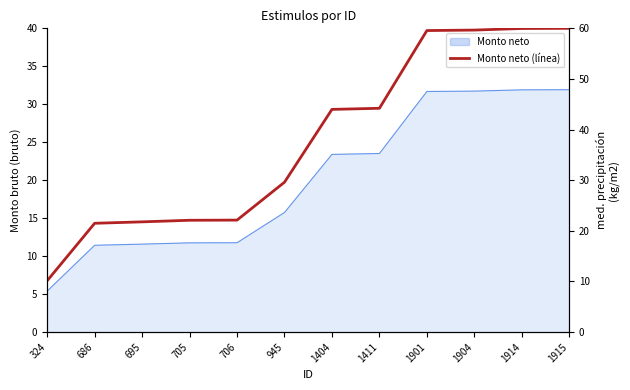

Reading left to right, transcribe all the data shown in this chart.

10.2	21.5	21.8	22.1	22.1	29.6	44.0	44.2	59.6	59.7	60.0	60.0